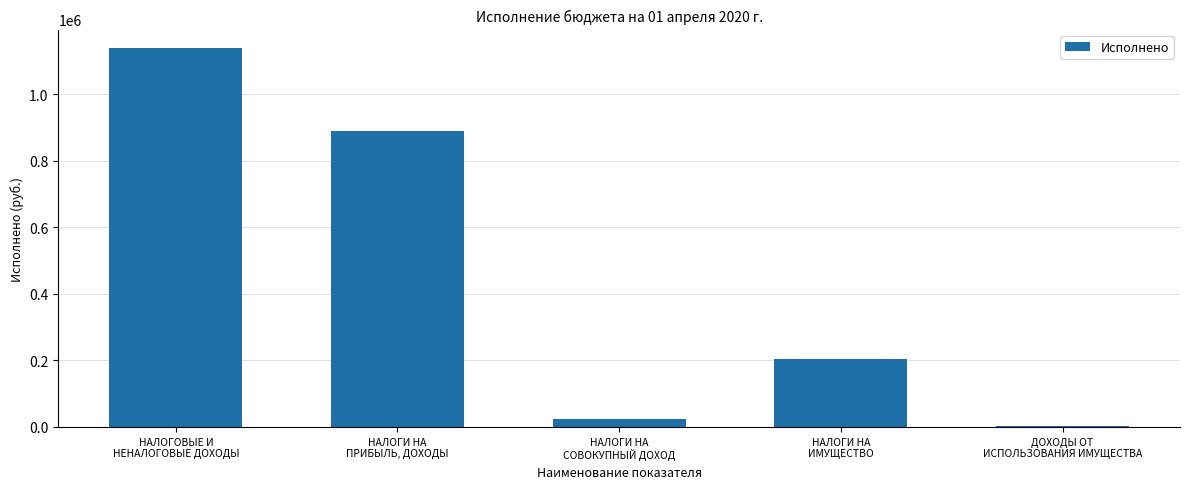

List the labels in order of value, smallest first.

ДОХОДЫ ОТ
ИСПОЛЬЗОВАНИЯ ИМУЩЕСТВА, НАЛОГИ НА
СОВОКУПНЫЙ ДОХОД, НАЛОГИ НА
ИМУЩЕСТВО, НАЛОГИ НА
ПРИБЫЛЬ, ДОХОДЫ, НАЛОГОВЫЕ И
НЕНАЛОГОВЫЕ ДОХОДЫ